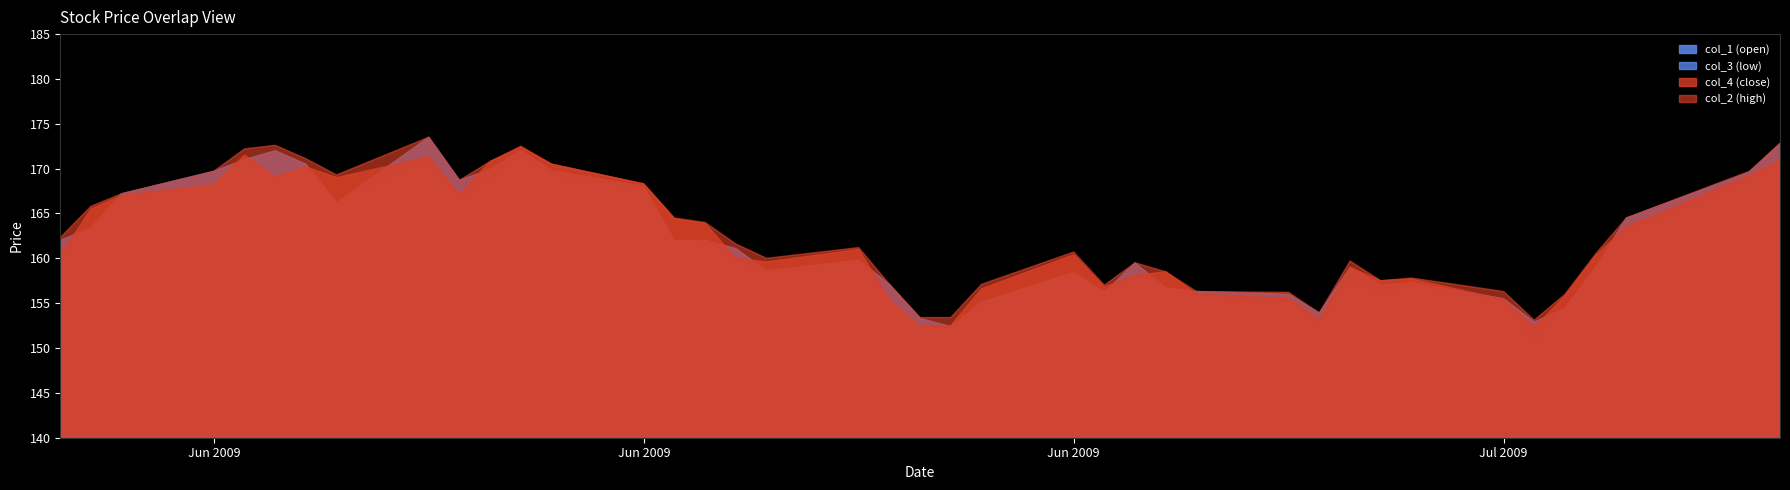

What is the average value of the col_1 series?

162.1